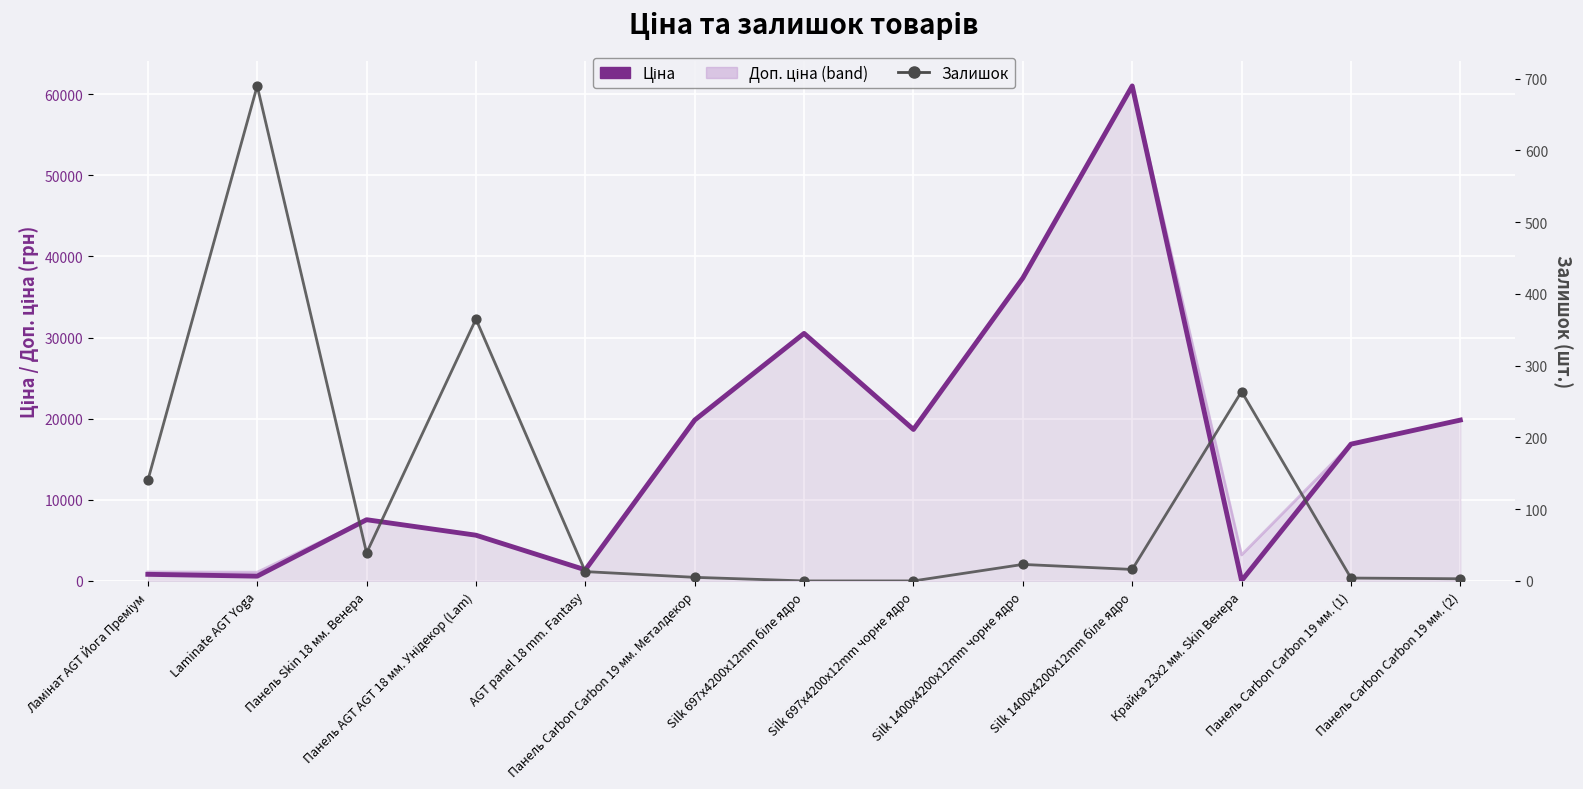

Which series contains the highest Y value?

Ціна